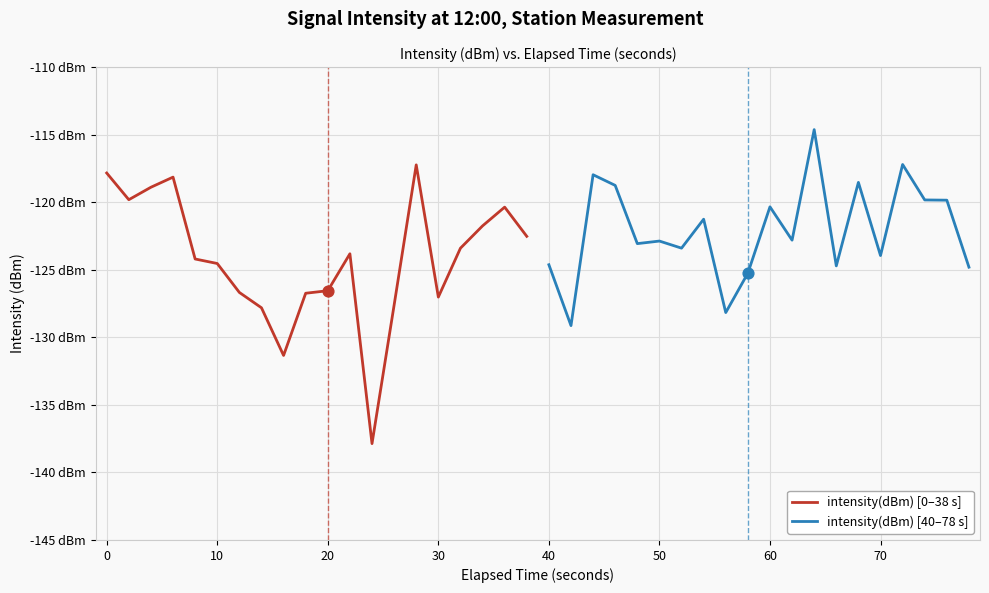

What are all the series names shown in the legend?

intensity(dBm) [0–38 s], intensity(dBm) [40–78 s]